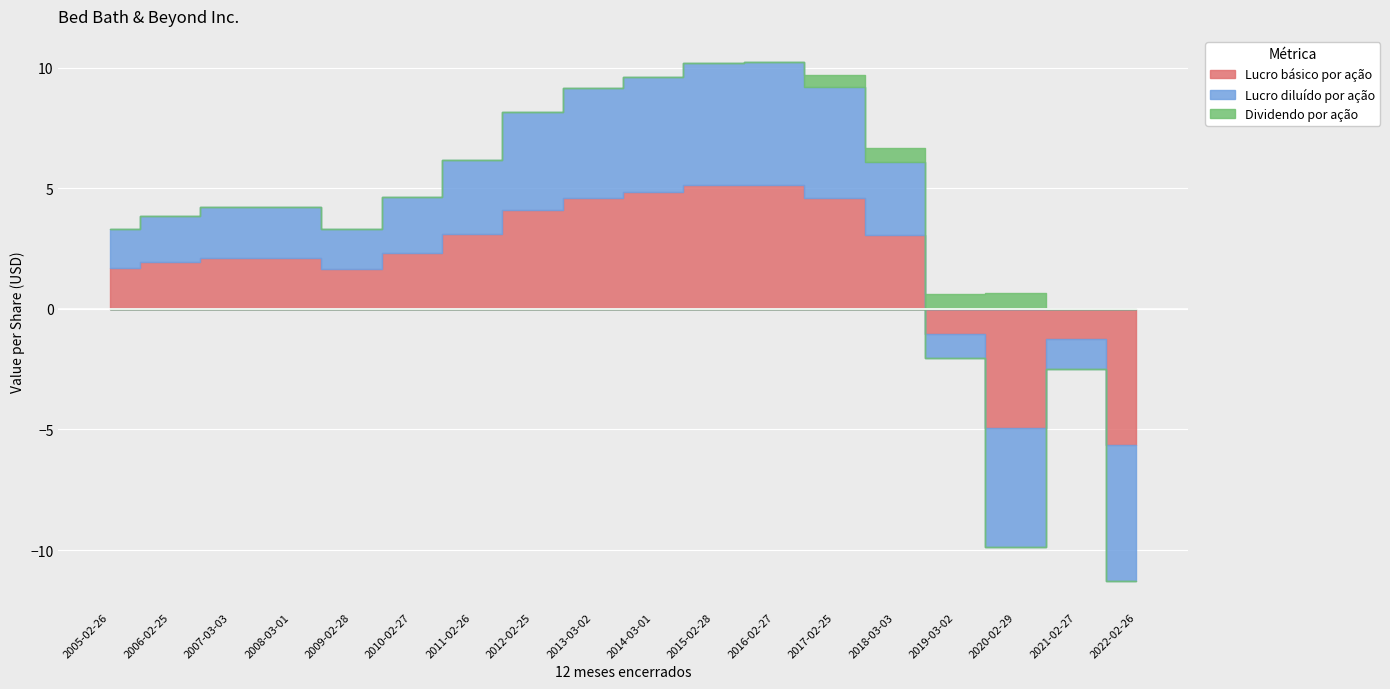

What is the lowest value of the Lucro básico por ação series?

-5.6